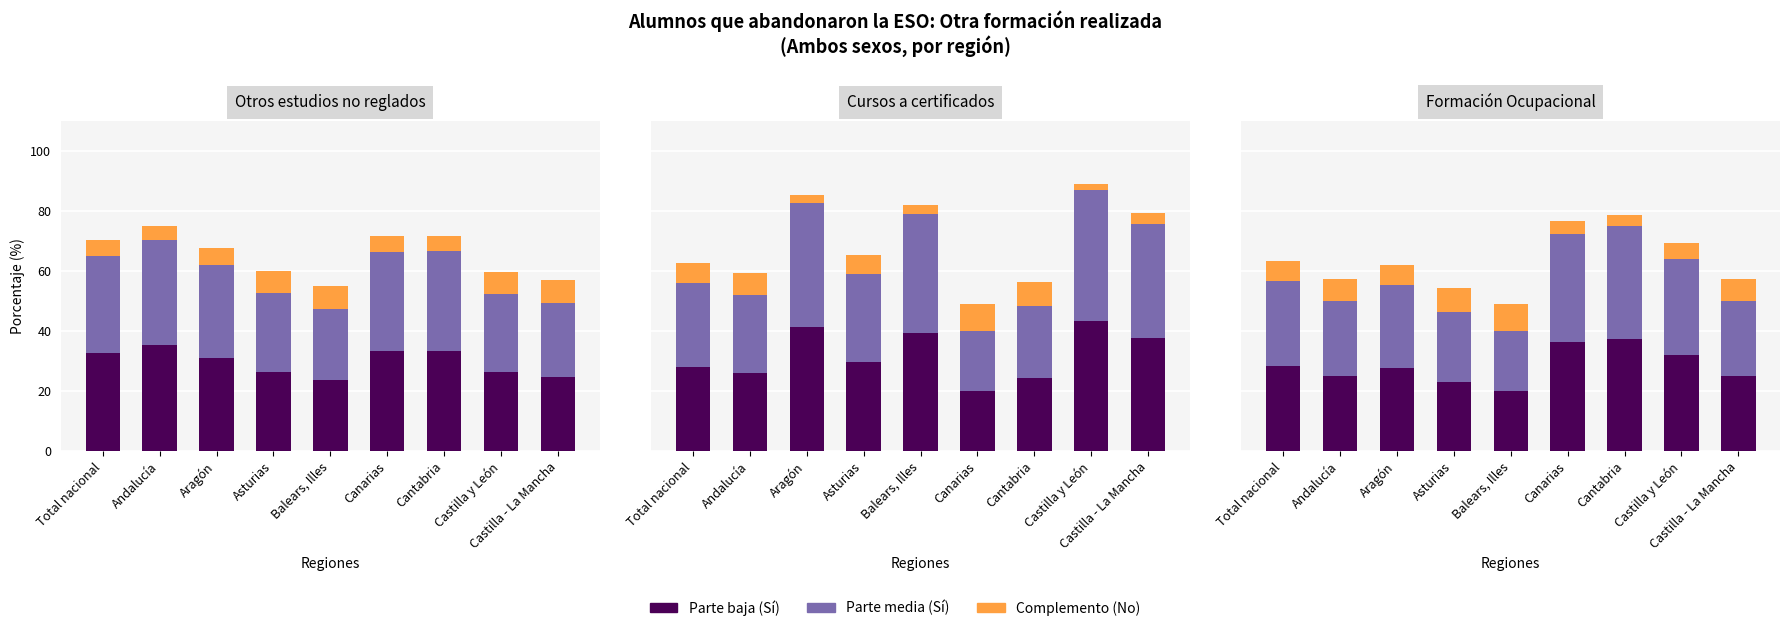

What is the label of the 7th bar from the right?

Aragón